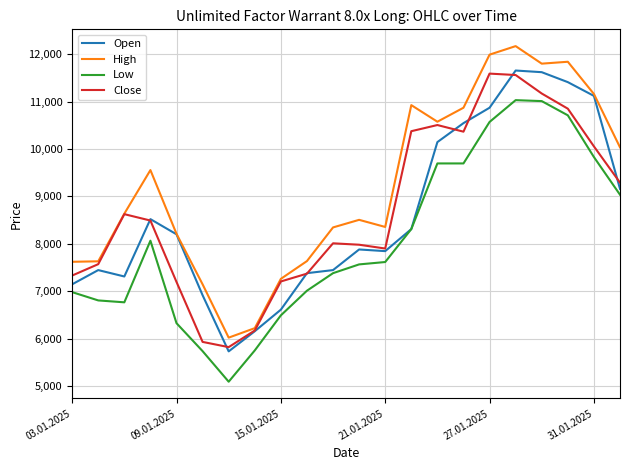

What is the highest value of the High series?

12170